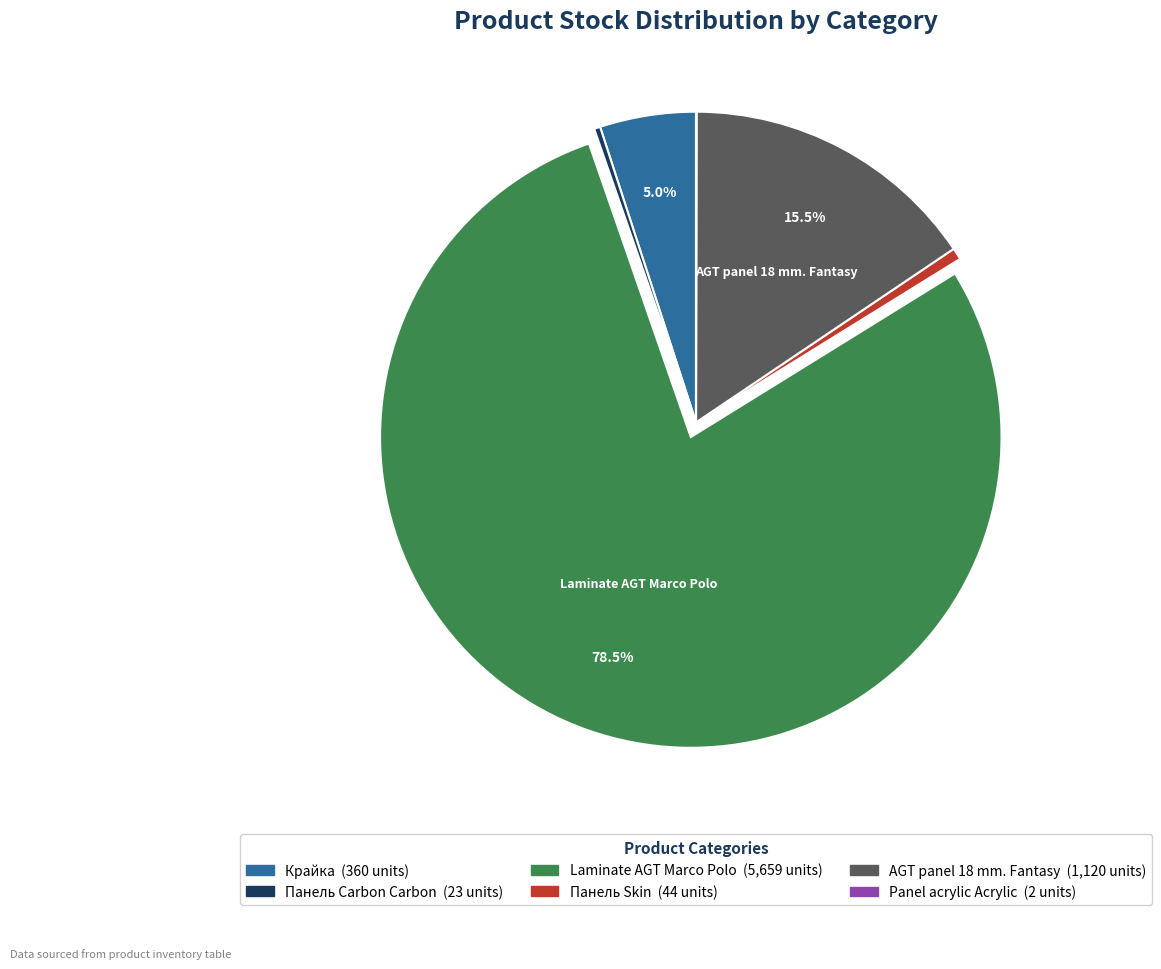

Does any single category account for the majority?

Yes